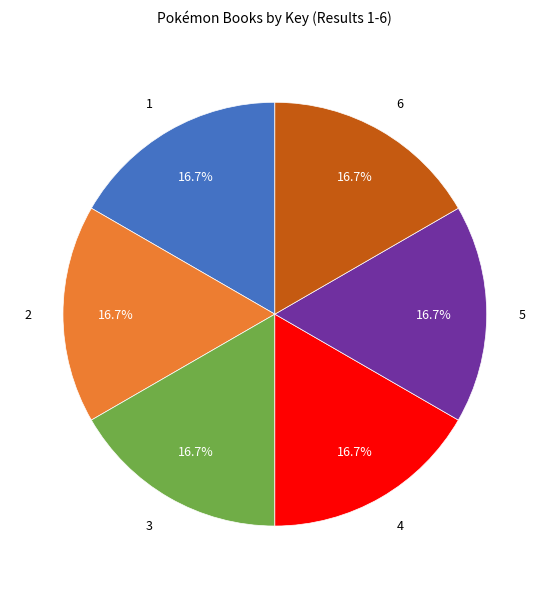

How many slices are in this pie chart?

6